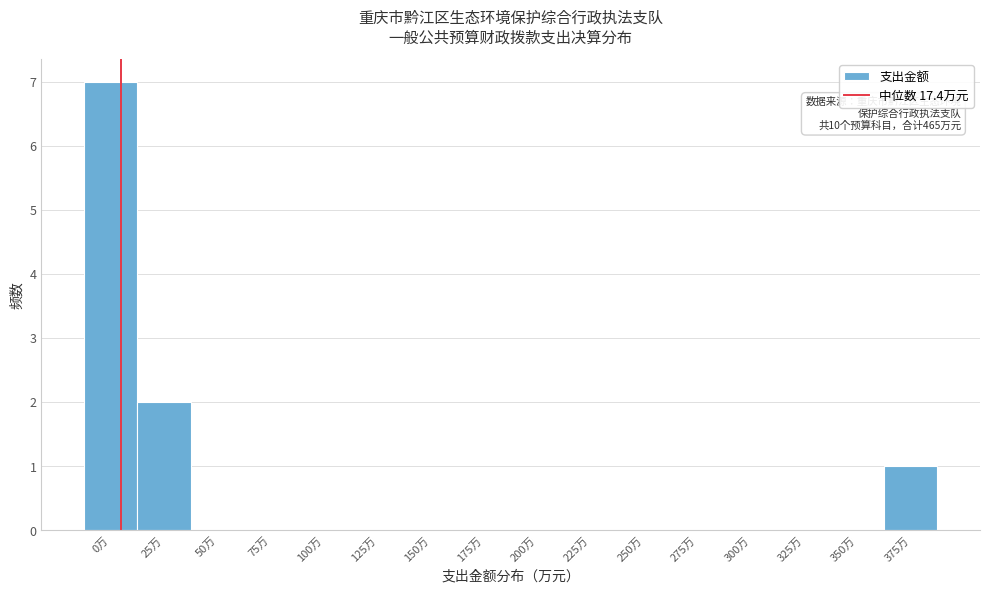

Reading left to right, extract all data points from this chart.

0万=7	25万=2	50万=0	75万=0	100万=0	125万=0	150万=0	175万=0	200万=0	225万=0	250万=0	275万=0	300万=0	325万=0	350万=0	375万=1